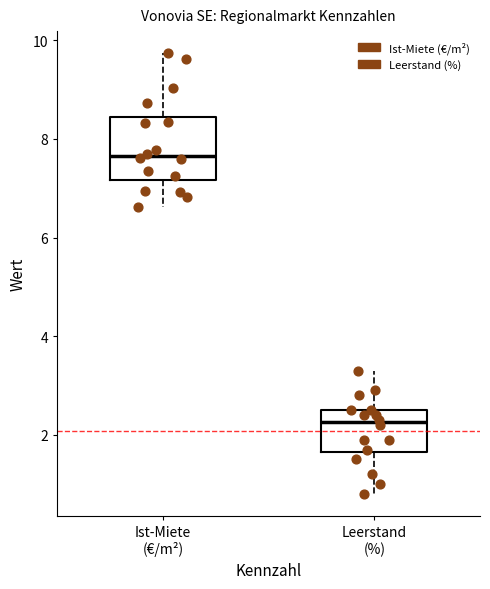

Comparing the boxes themselves (not the whiskers), which one is the tallest?

Ist-Miete (€/m²)